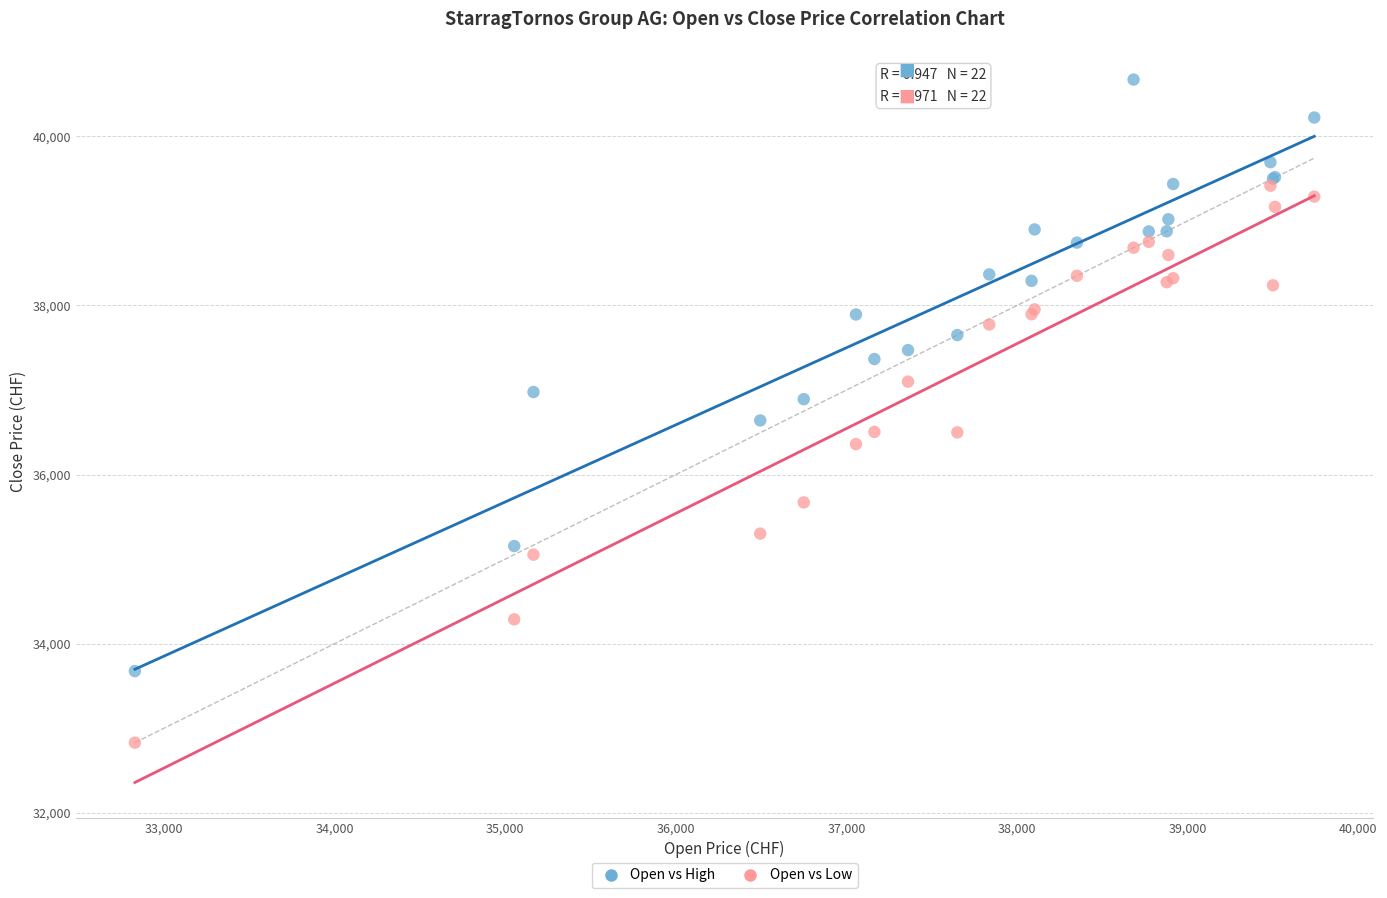

Which series has the largest Y range (max minus min)?

Open vs High